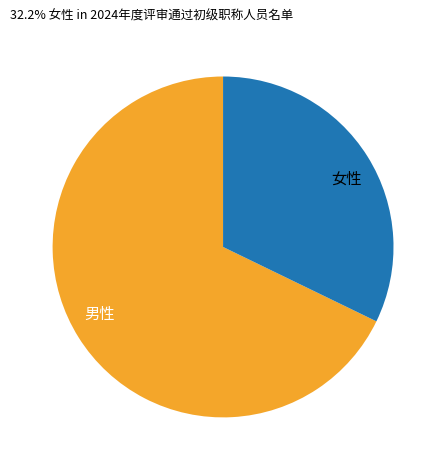

How many segments does this pie chart have?

2